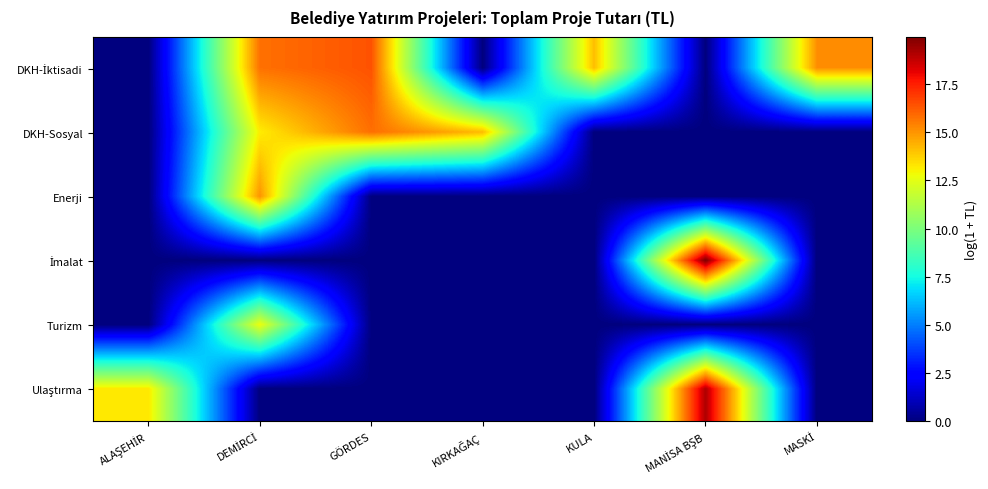

Count the number of data series in this chart.

6